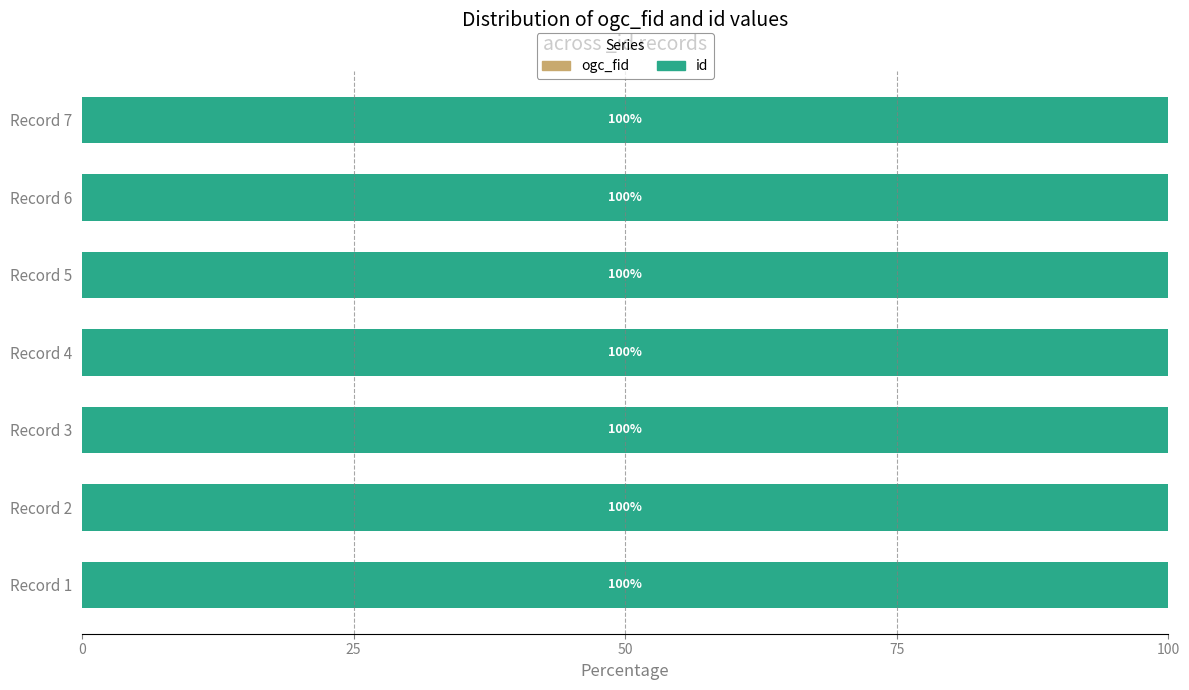

What is the total value across all series at Record 6?

100.0